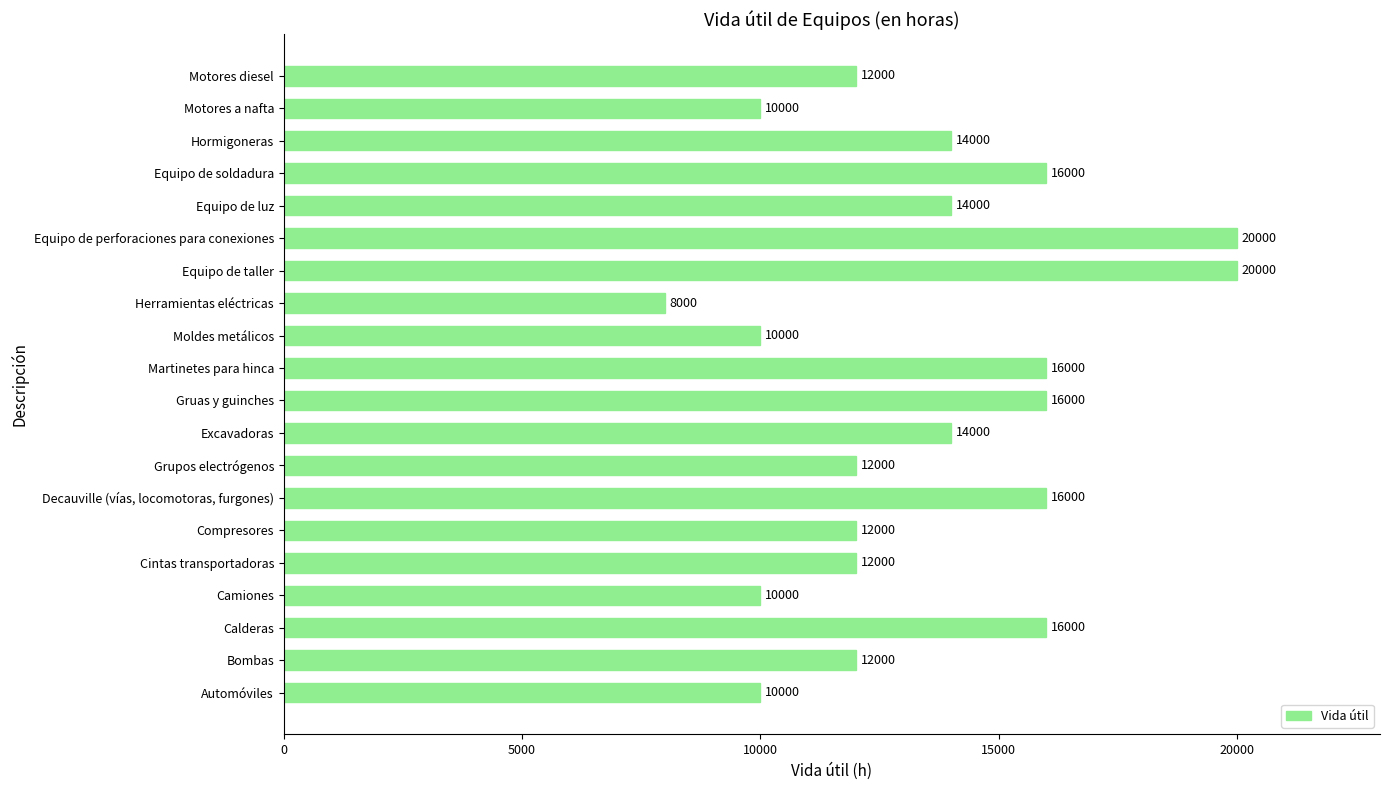

What is the minimum value shown in the chart?

8000